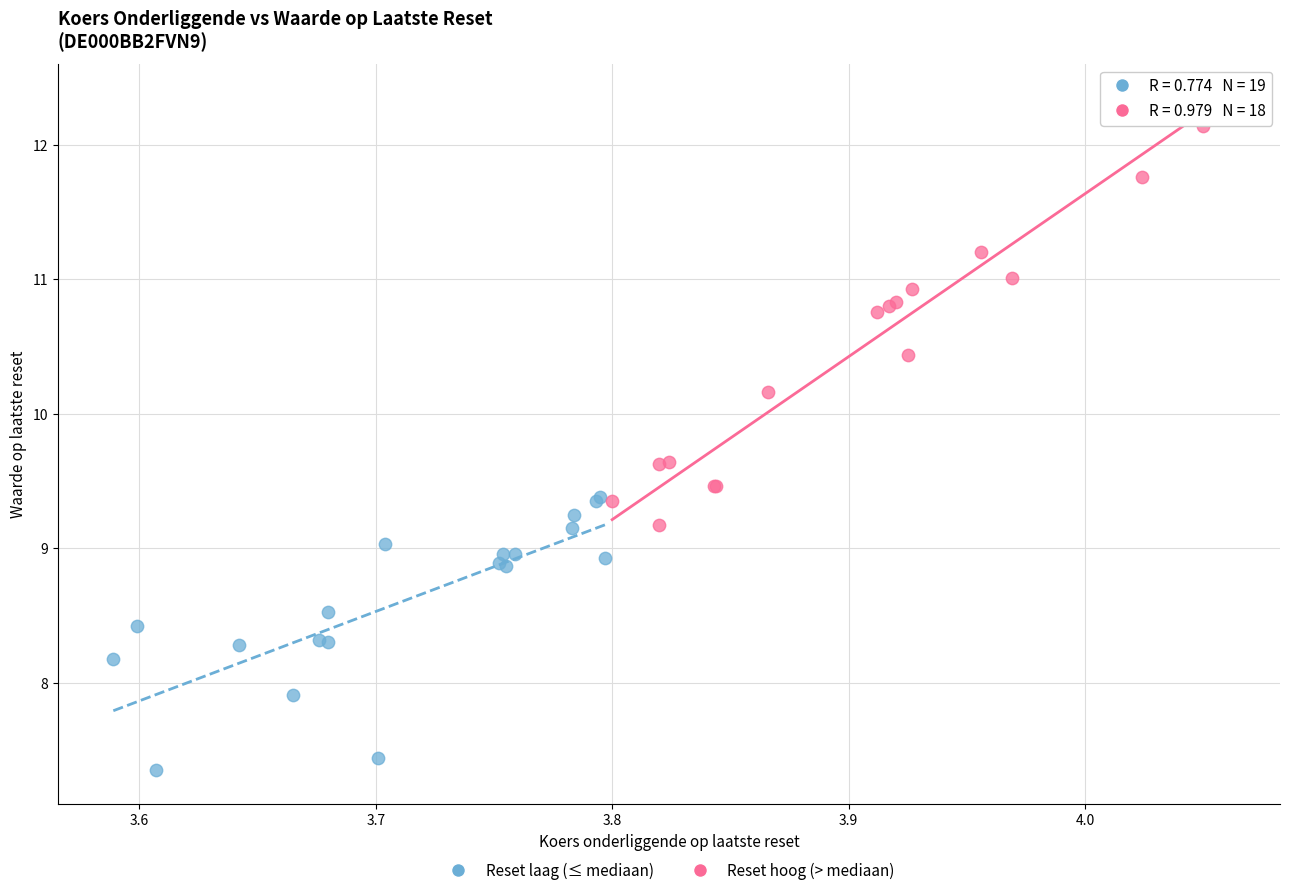

Which series reaches the maximum Y coordinate?

Reset hoog (> mediaan)